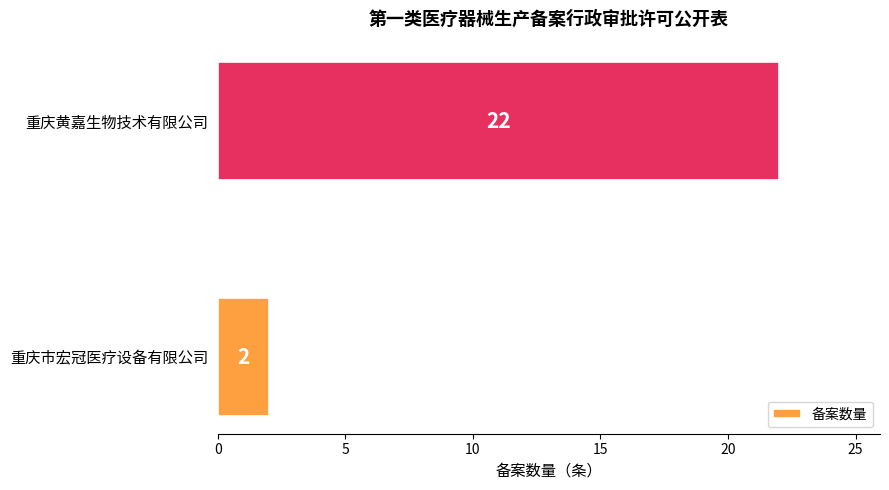

What is the change in value from 重庆市宏冠医疗设备有限公司 to 重庆黄嘉生物技术有限公司?

+20